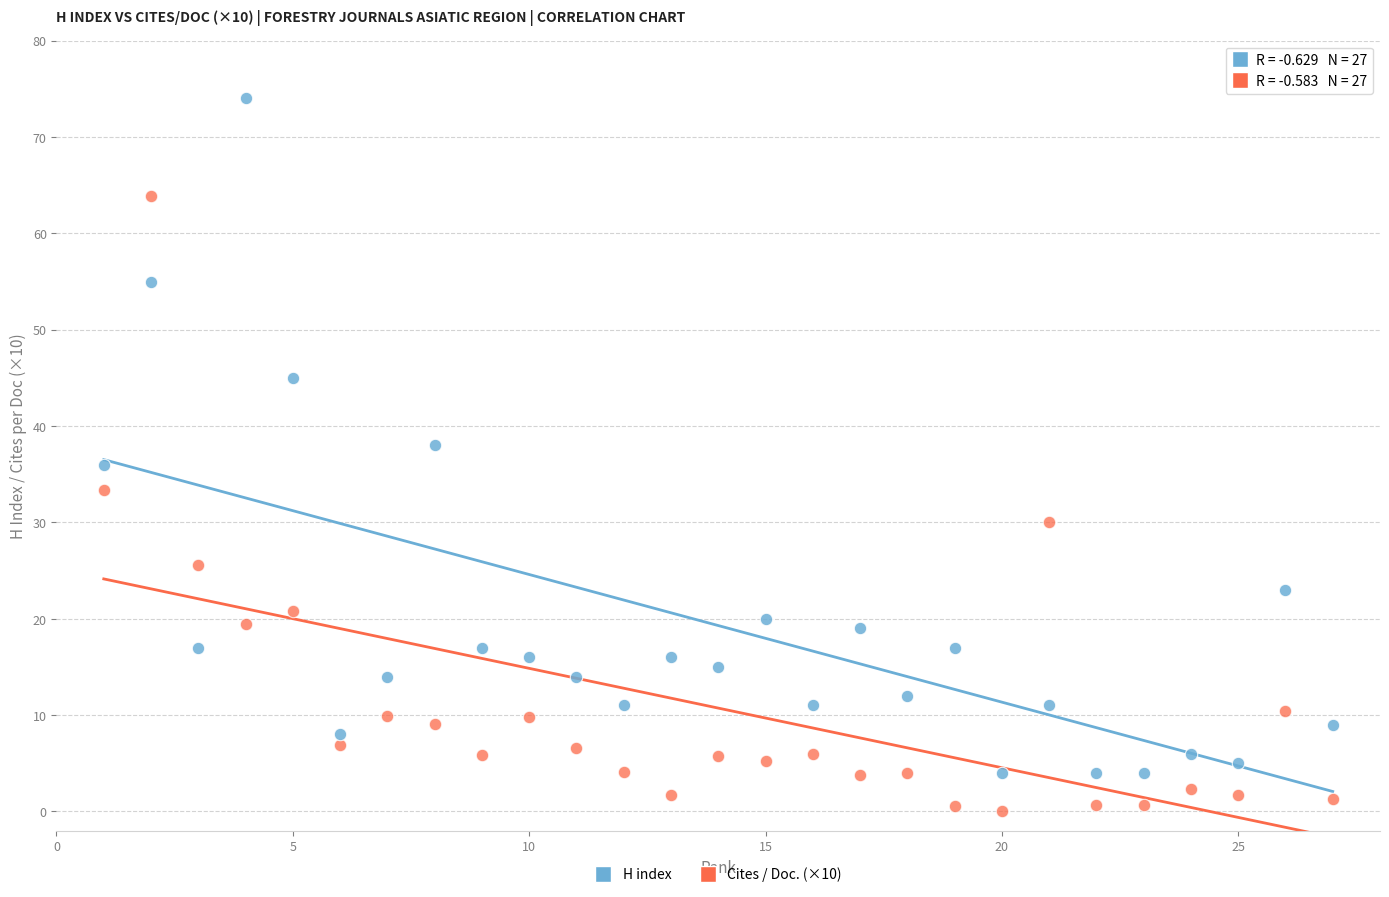

Which series contains the highest Y value?

H index